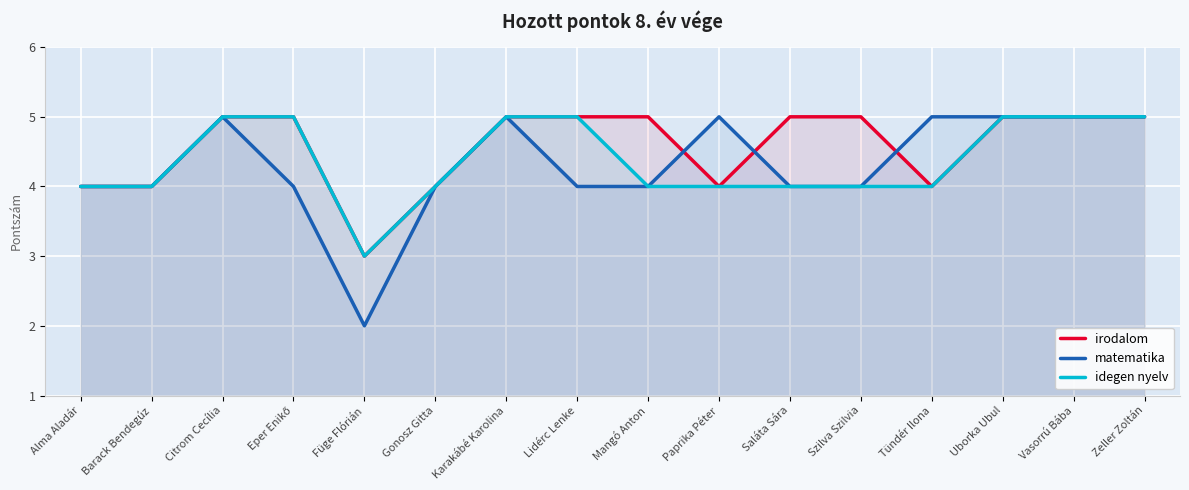

How many irodalom values are between 4 and 5?

15